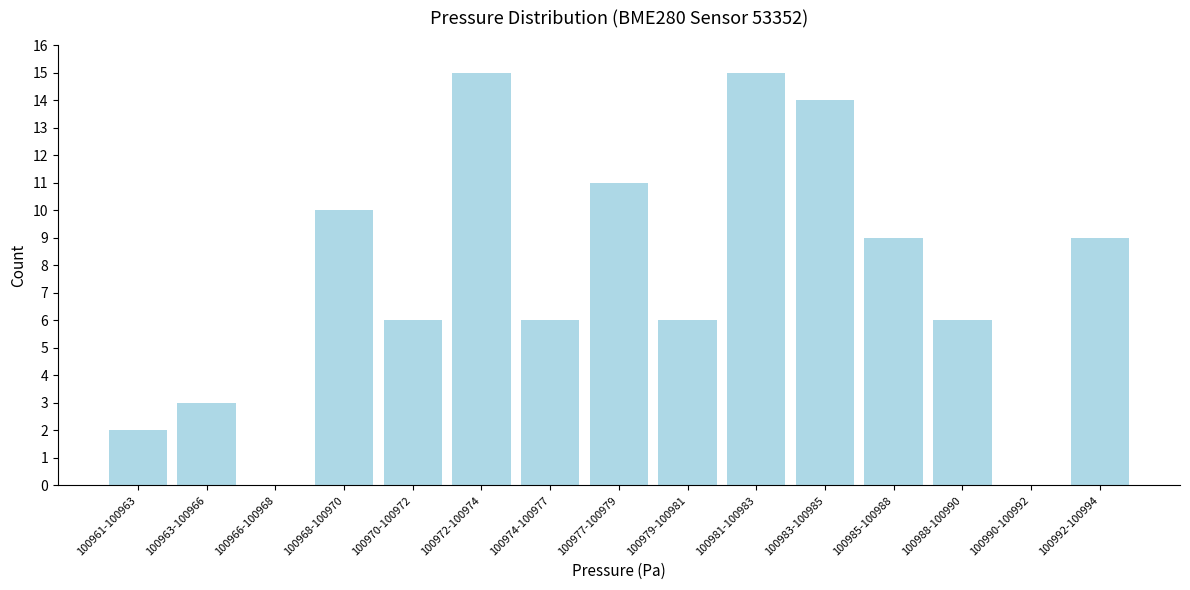

Reading right to left, extract all data points from this chart.

100992-100994=9	100990-100992=0	100988-100990=6	100985-100988=9	100983-100985=14	100981-100983=15	100979-100981=6	100977-100979=11	100974-100977=6	100972-100974=15	100970-100972=6	100968-100970=10	100966-100968=0	100963-100966=3	100961-100963=2